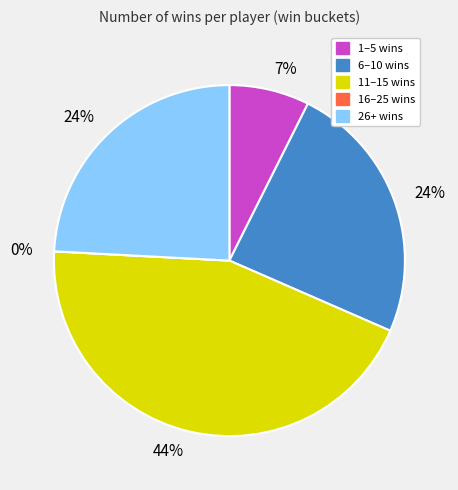

Is it true that DaltnPlays is 32% of the pie?

False